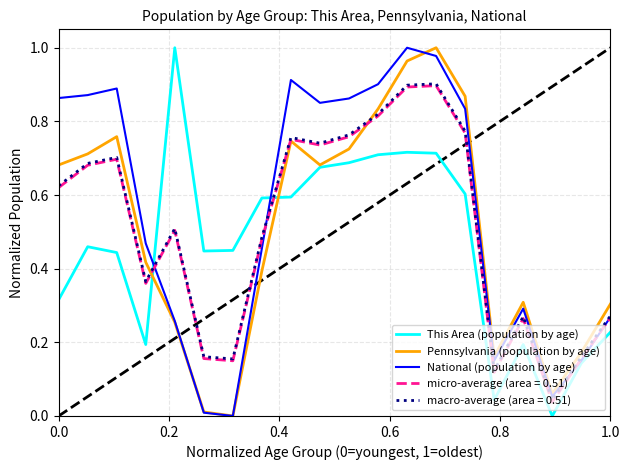

True or false: This Area (population by age) and macro-average (area = 0.51) cross at least once.

True